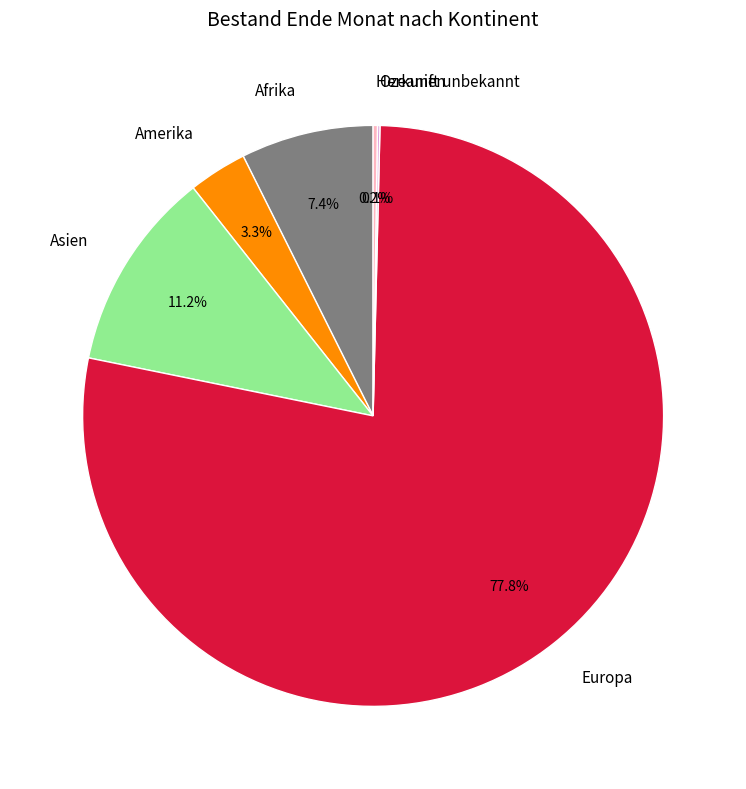

What is the largest slice in the pie chart?

Europa